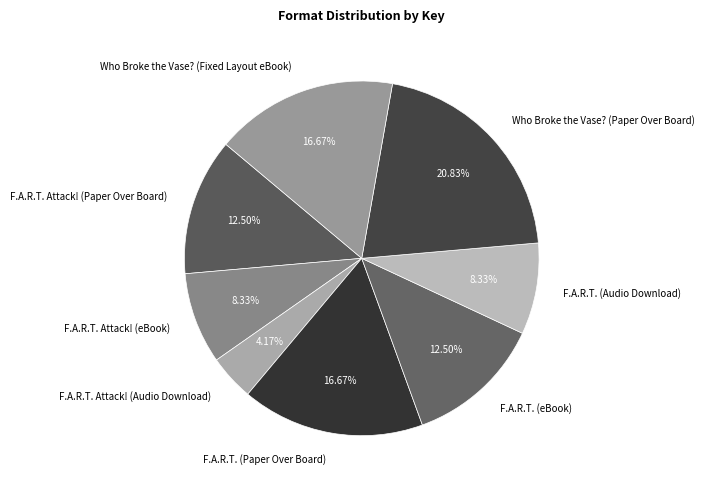

What percentage is the Who Broke the Vase? (Paper Over Board) slice, to the nearest percent?

21%